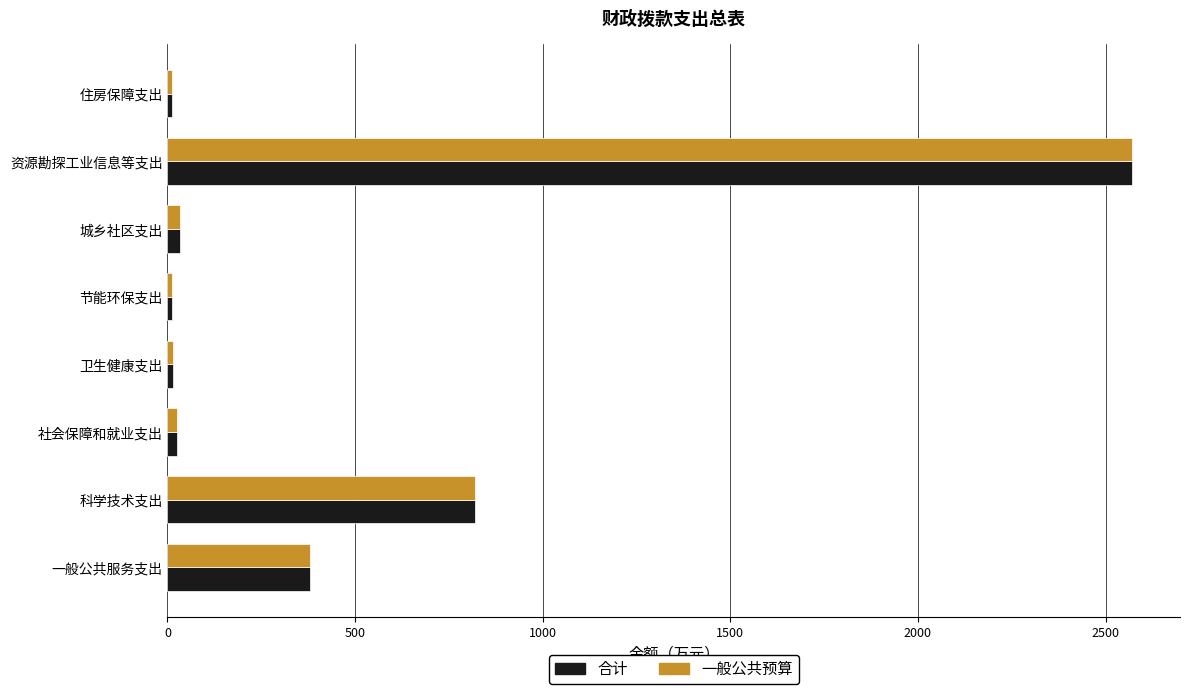

What is the difference between the maximum and minimum values in the 一般公共预算 series?

2559.0